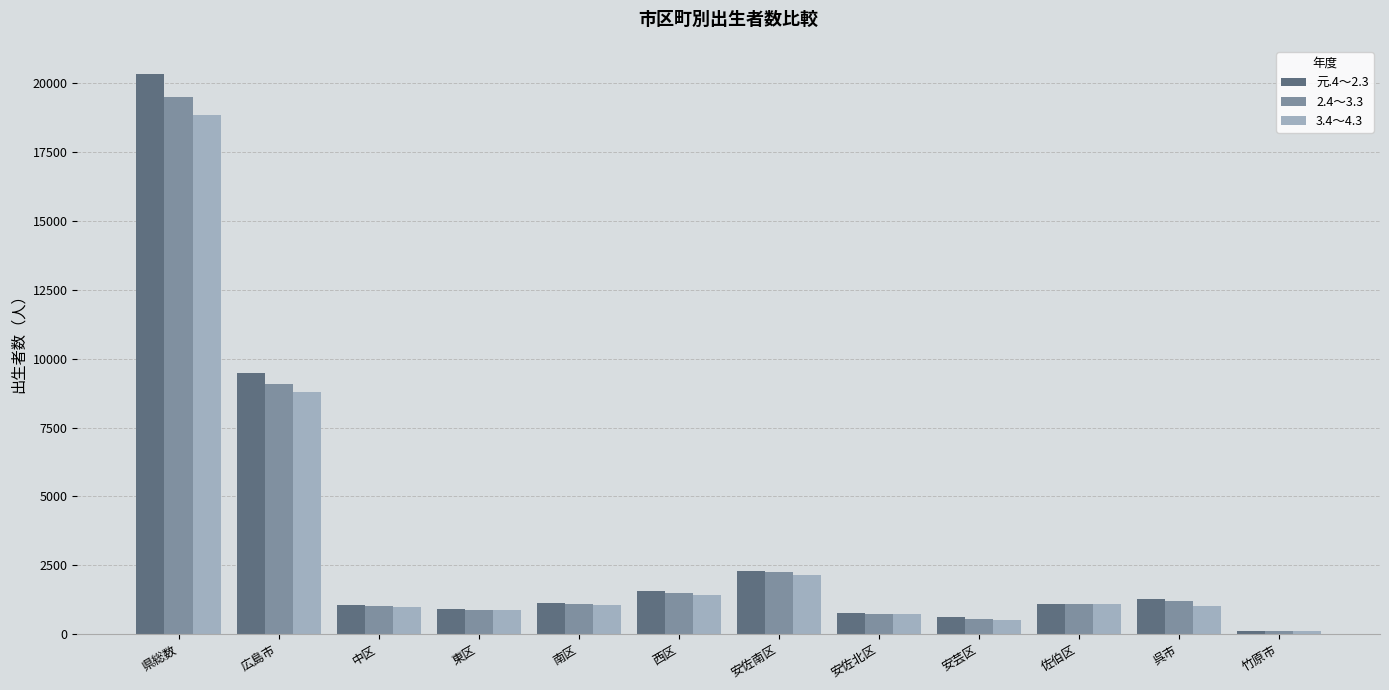

What is the maximum value for 2.4～3.3?

19498